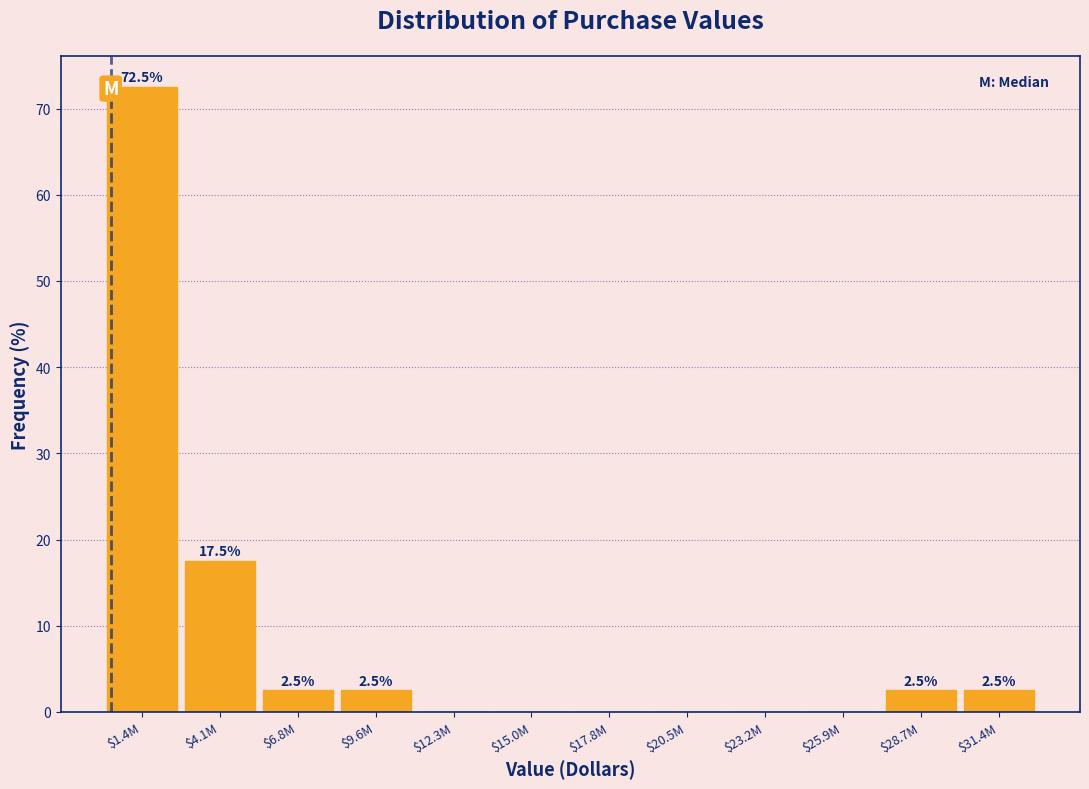

The value at $23.2M is 41.1. True or false?

False